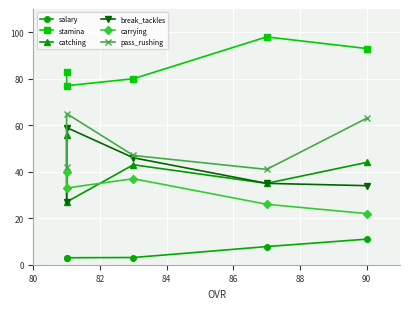

The value of catching at 86 is 52.9. True or false?

False